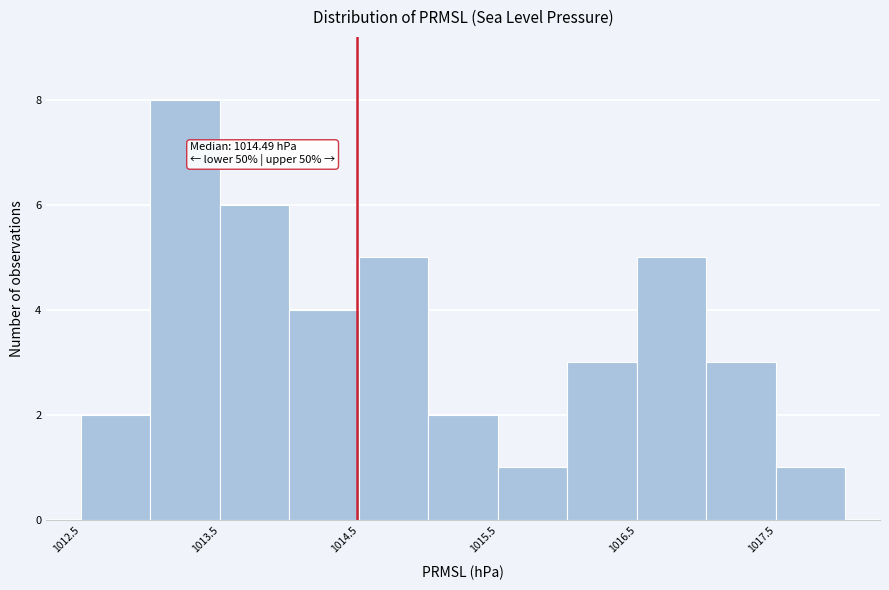

Over which range of the x-axis is the bar tallest?

1013.0 to 1013.5